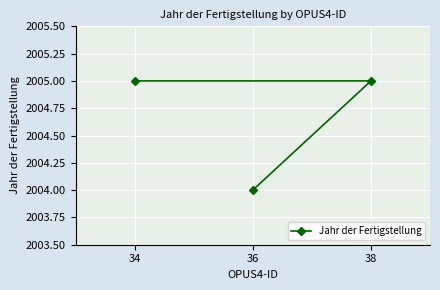

What is the ratio of the value at 34 to the value at 36?

1.0